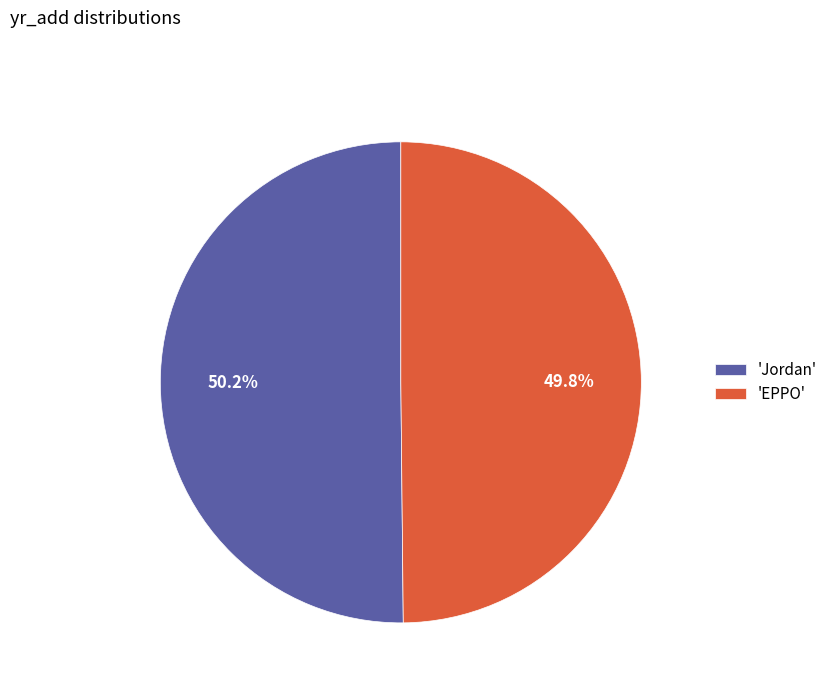

What percentage is NOT represented by 'EPPO'?

50.2%